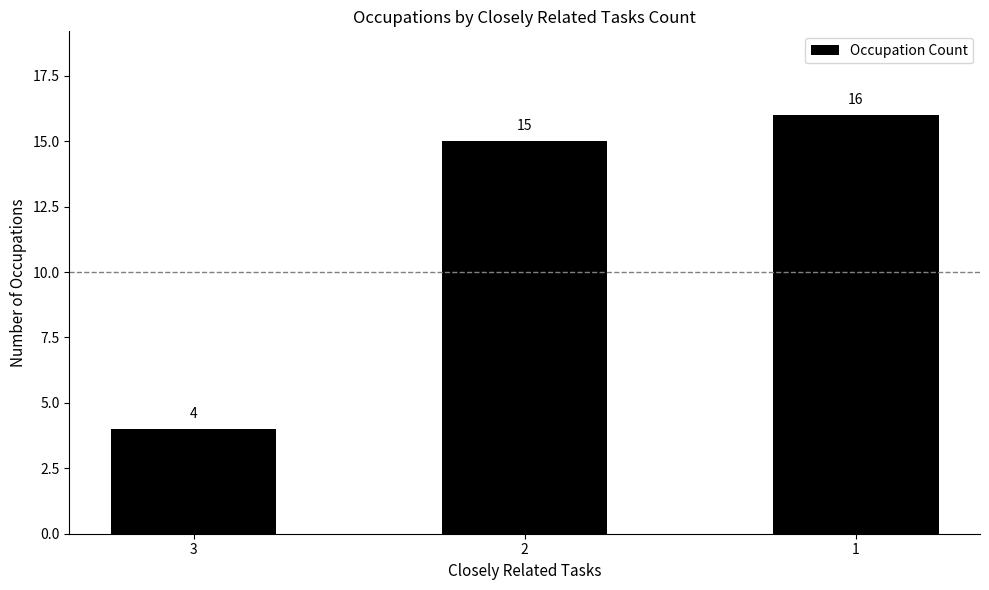

Reading right to left, list all the values displayed in this chart.

16	15	4